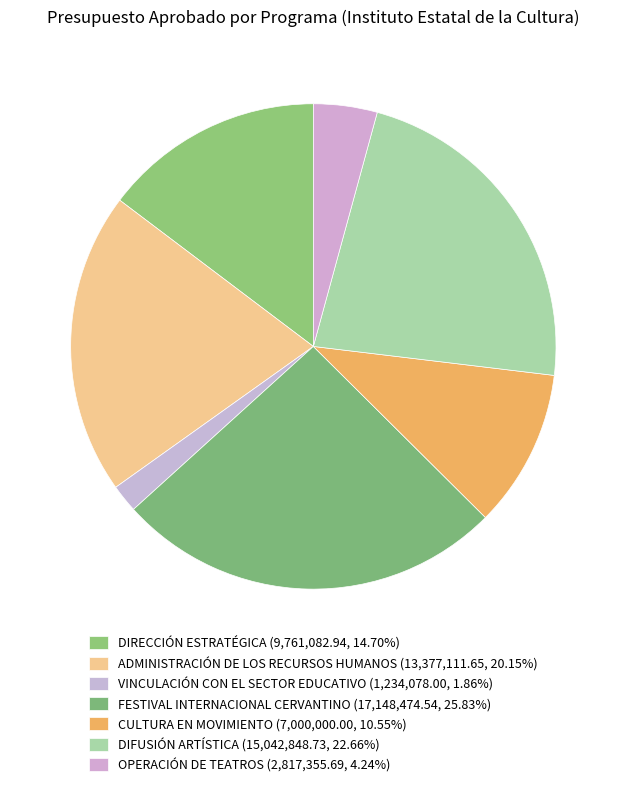

To the nearest percent, what is the combined percentage of OPERACIÓN DE TEATROS and DIRECCIÓN ESTRATÉGICA?

19%